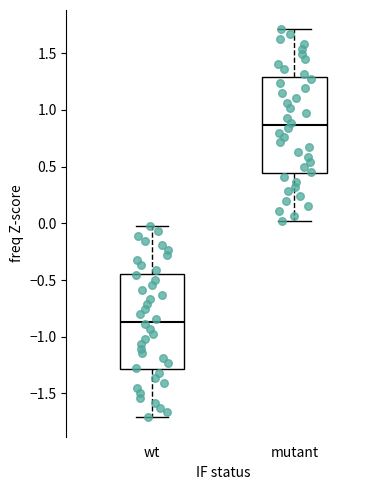

Where does the upper whisker of the box for wt end on the y-axis? The values are not printed on the chart, so give them approximately, as read against the axis.

0.00